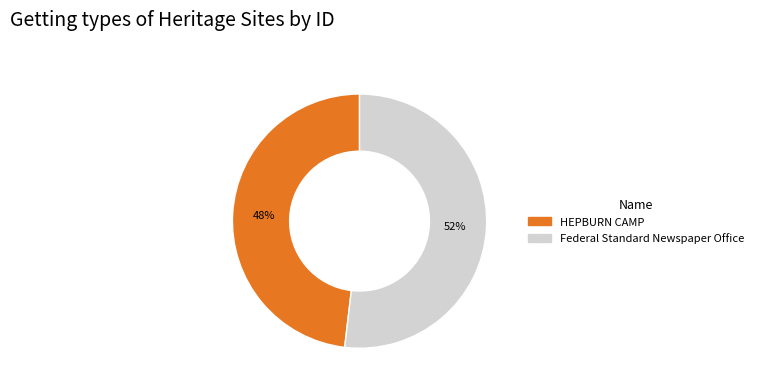

Approximately how many times larger is the value at Federal Standard Newspaper Office compared to HEPBURN CAMP?

1.1